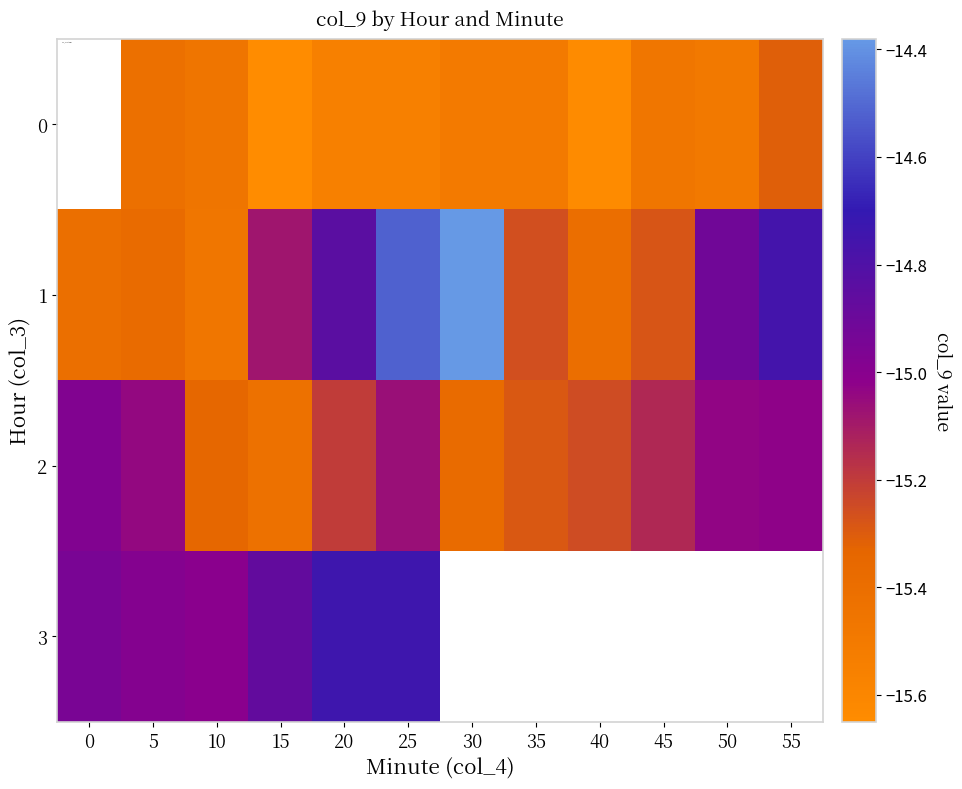

Is the value of 0 at 45 greater than the value of 1 at 0?

No